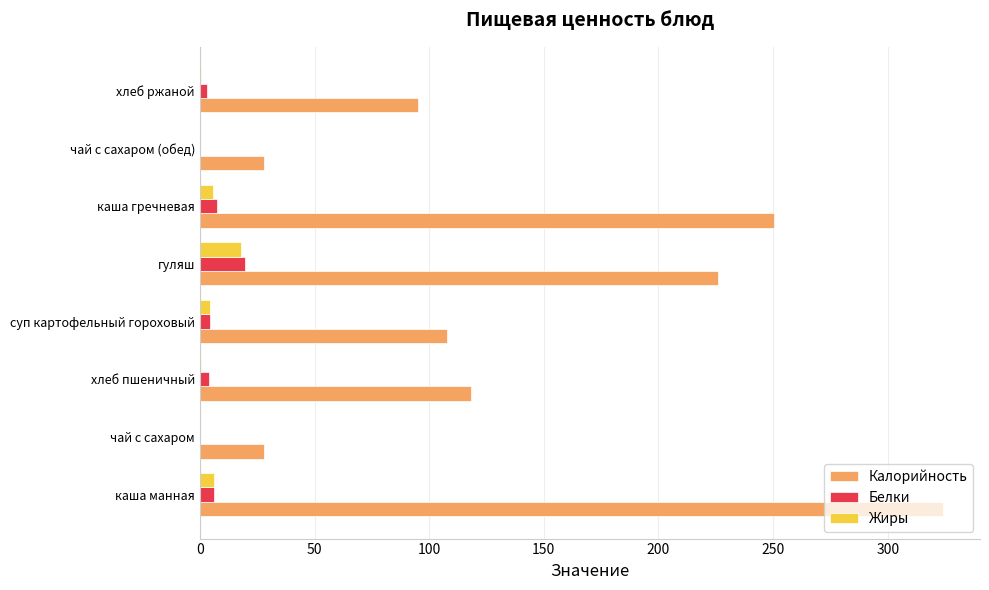

What is the sum of all Белки values?

45.2